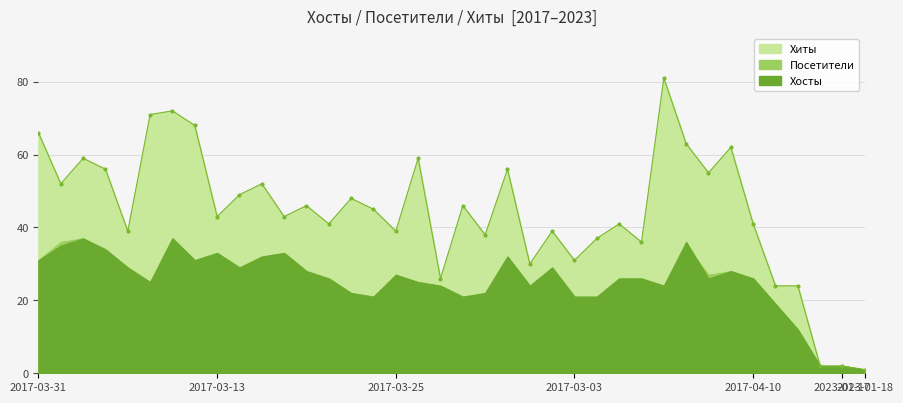

Which category has the lowest value across all series?

2023-01-18